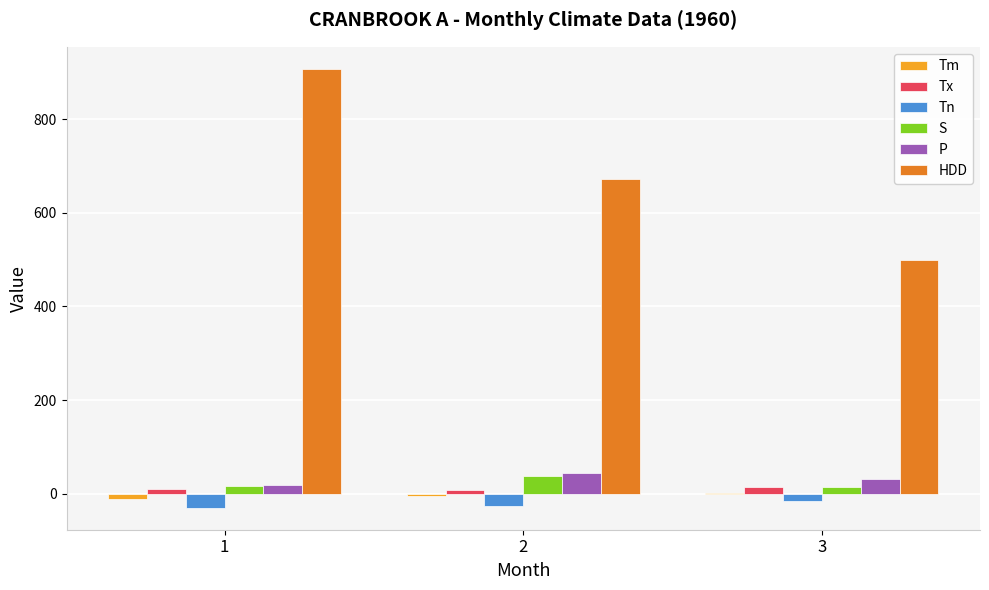

At which category is the sum across all series the highest?

1